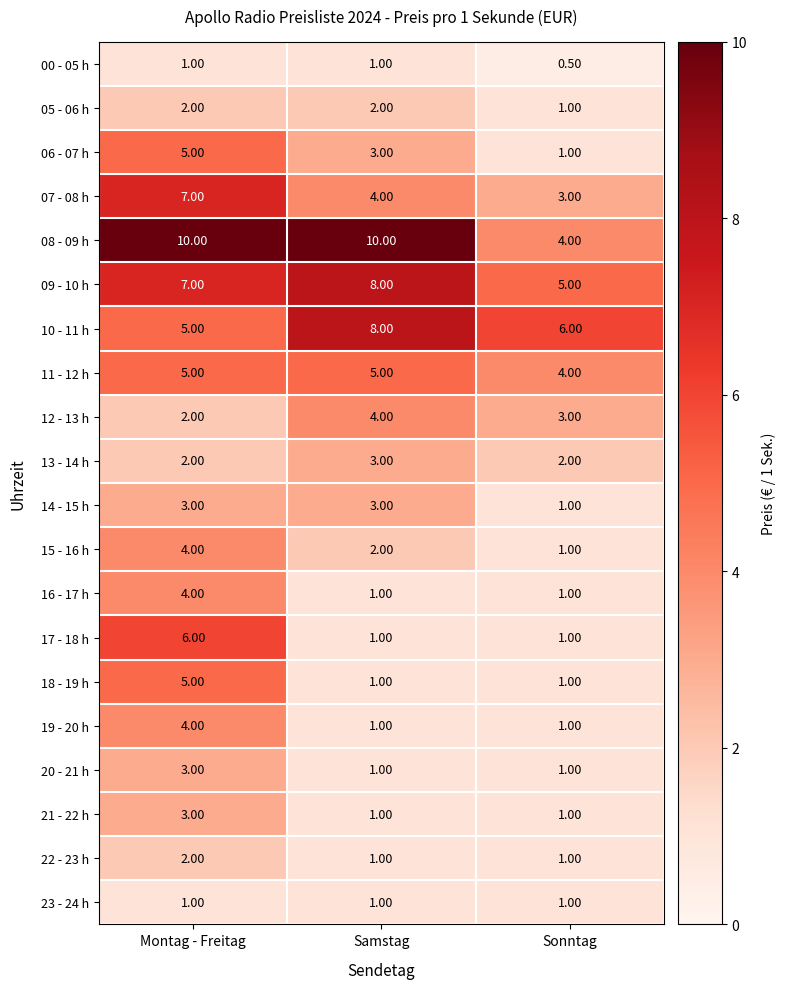

What is the difference between the highest and lowest values at Montag - Freitag?

9.0